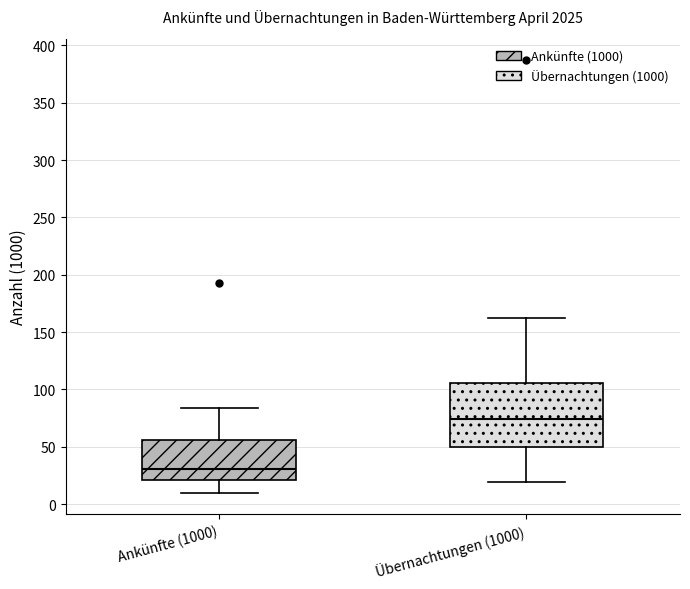

Which box has the lowest median line?

Ankünfte (1000)